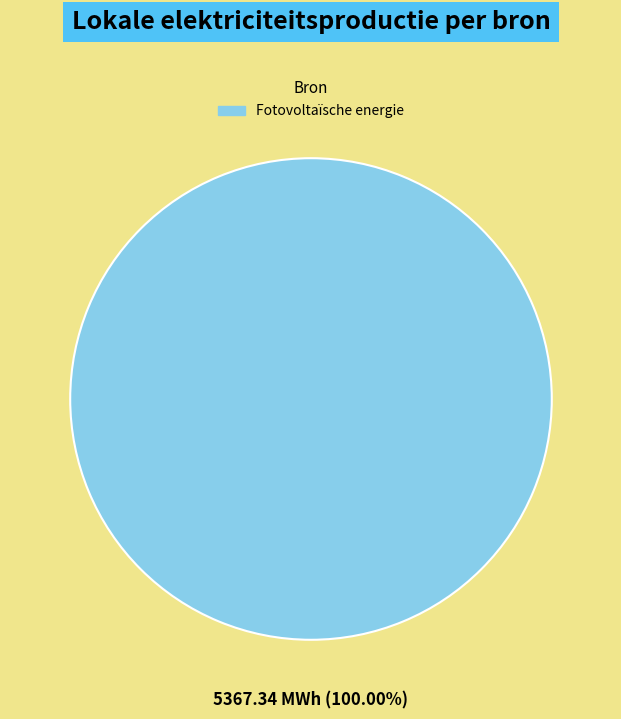

Count the number of slices in the pie.

1